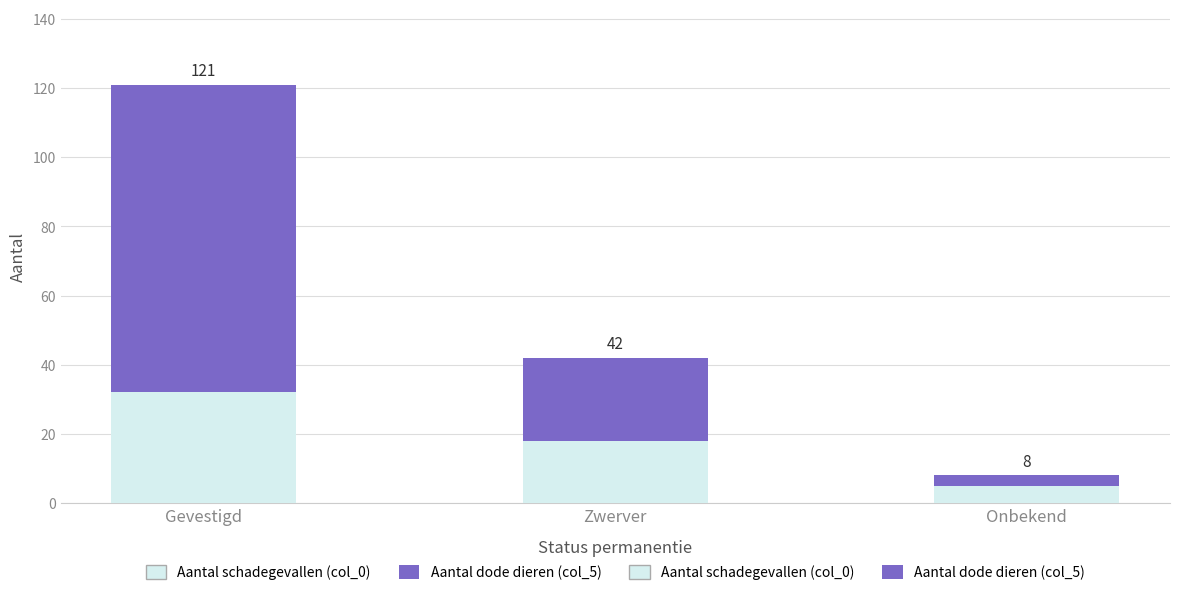

How many bars are there in total?

3